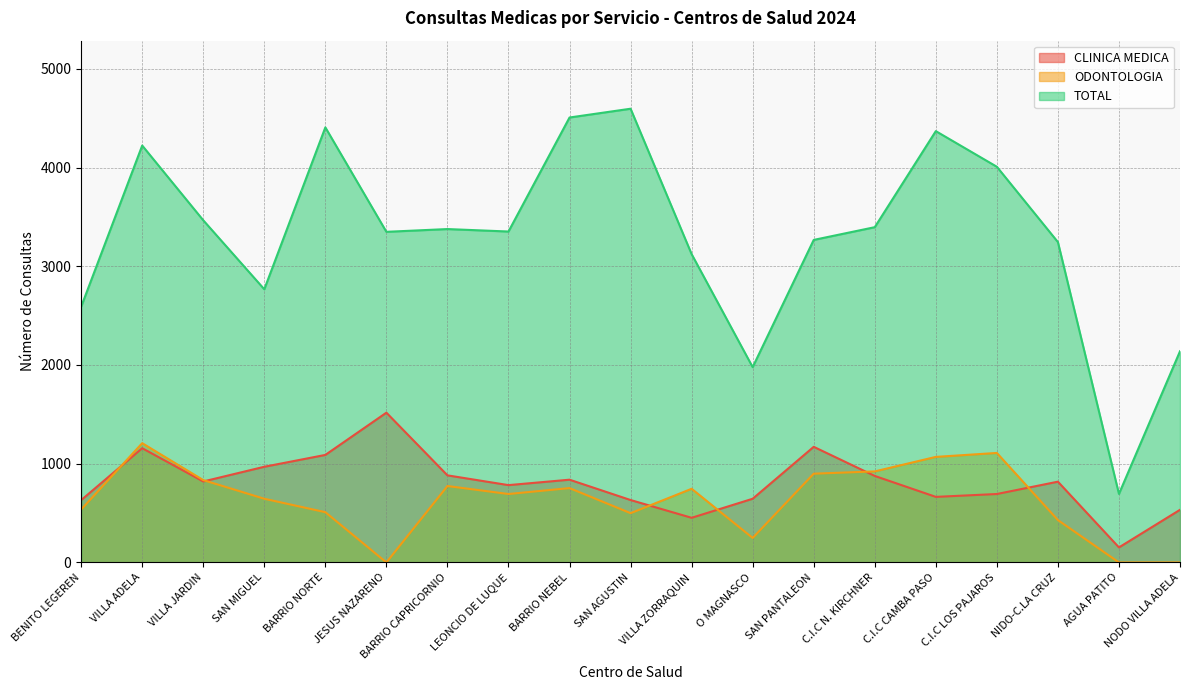

Where is TOTAL nearest to the value 2645?

BENITO LEGEREN